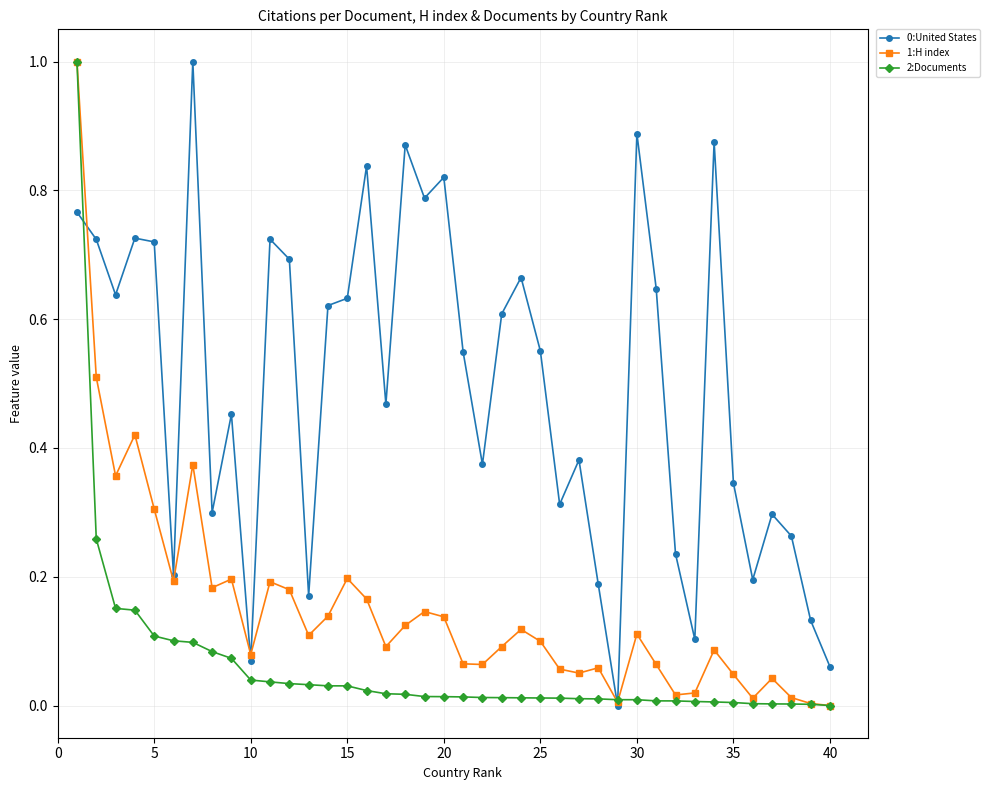

True or false: 1:H index has more than 2 interior local peaks.

True